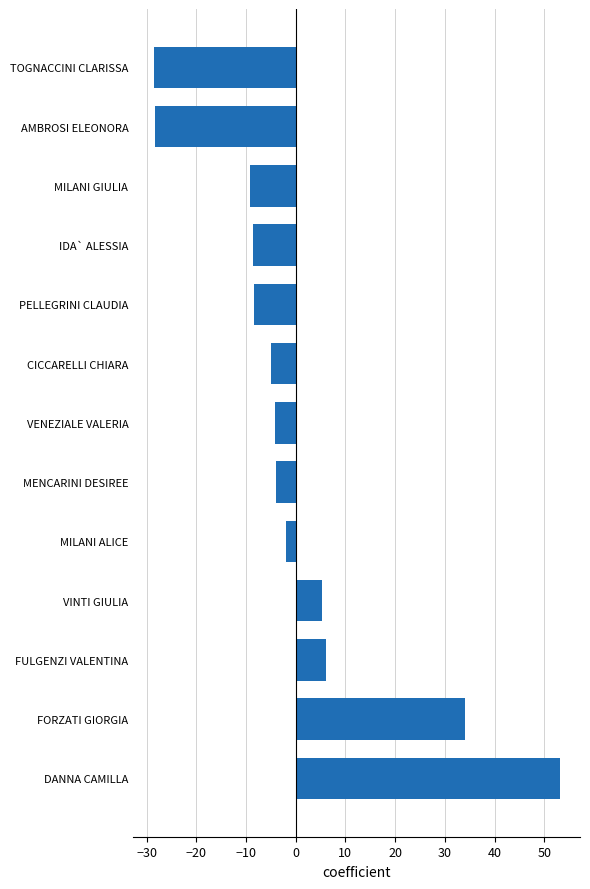

True or false: the data shows -28.6 at TOGNACCINI CLARISSA.

True